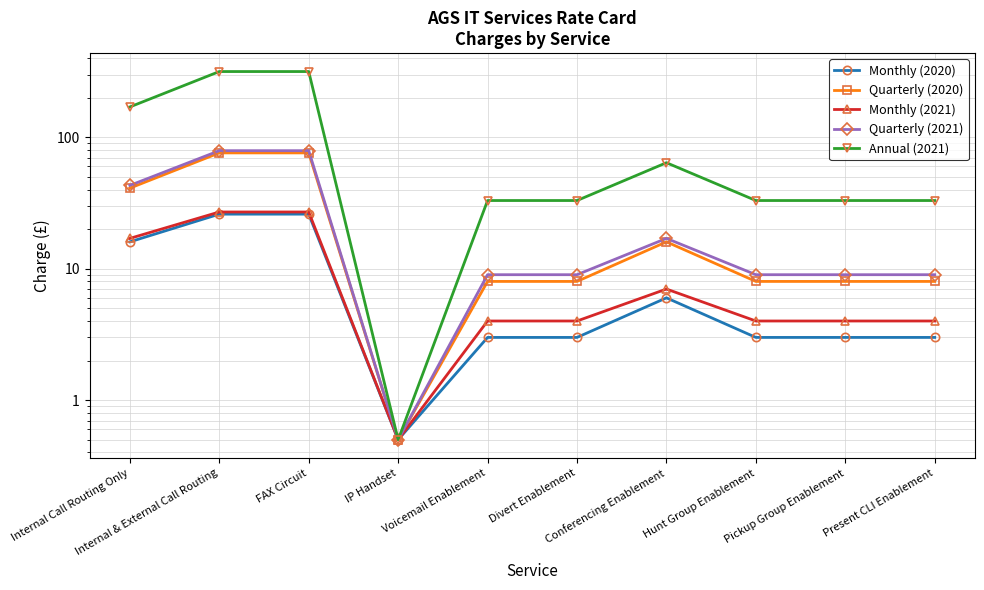

Is it true that Quarterly (2021) equals 79.0 at Internal & External Call Routing?

True